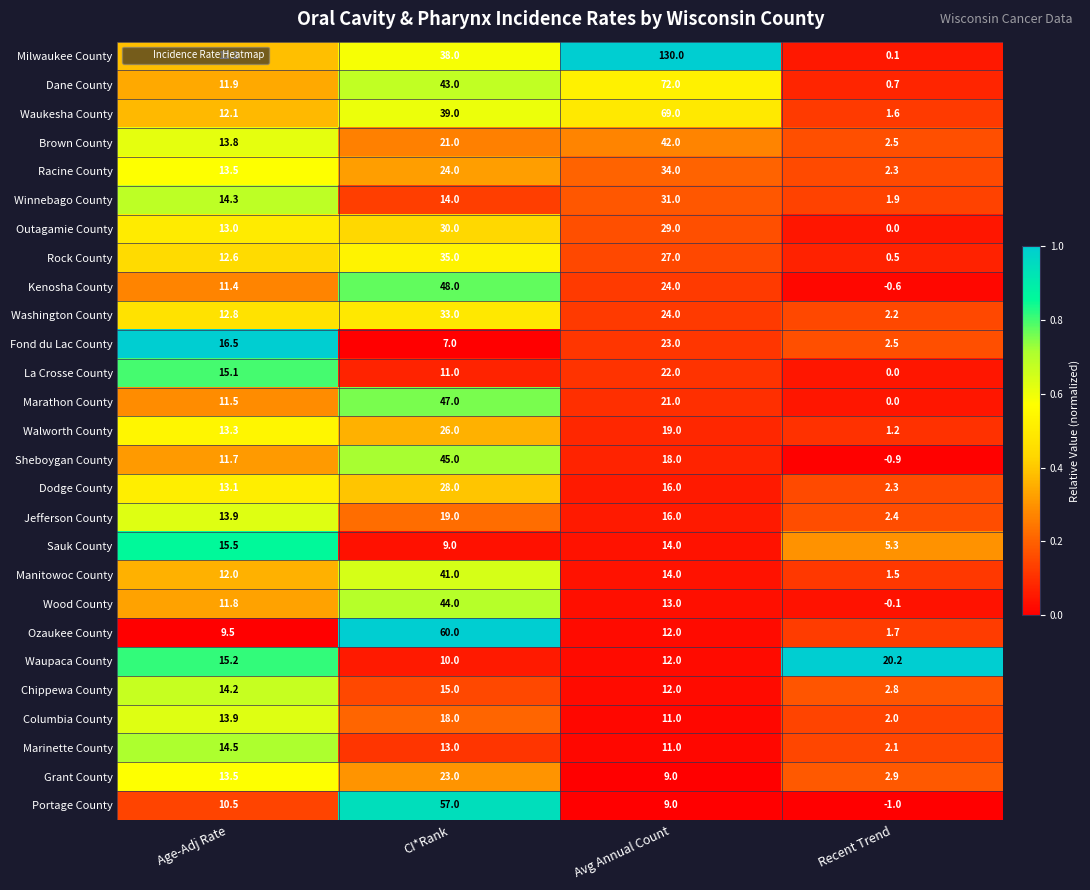

Is it true that Chippewa County equals 8.3 at Age-Adj Rate?

False